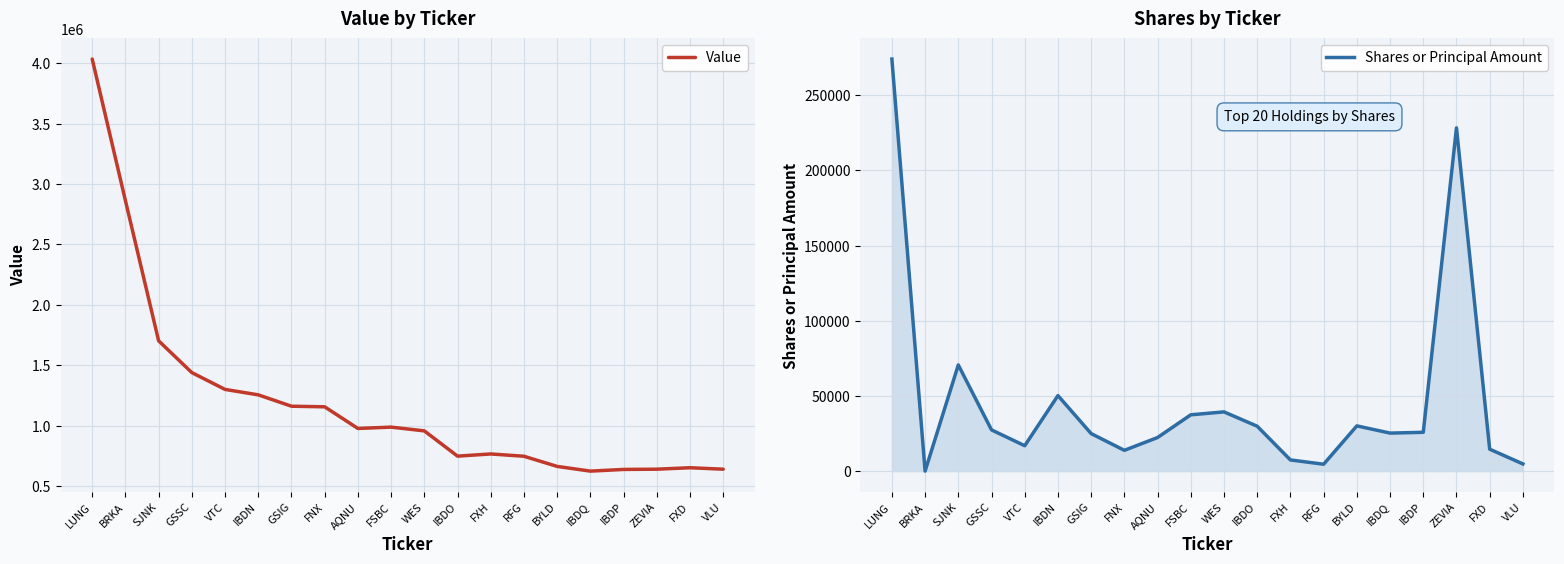

Count the number of categories in the chart.

20